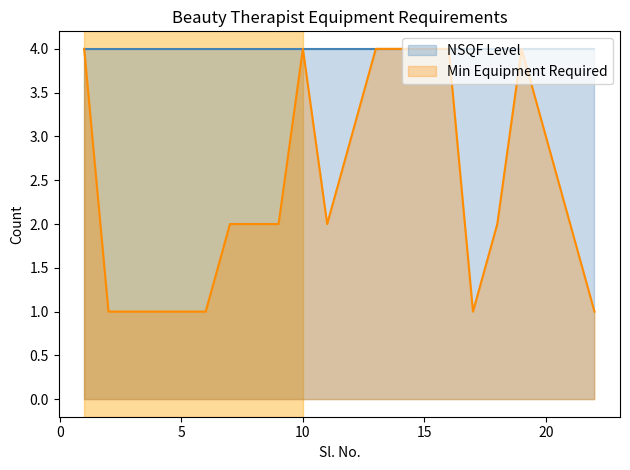

Reading right to left, what are all the values shown in this chart?

1	2	4	2	1	4	4	4	4	3	2	4	2	2	2	1	1	1	1	1	4